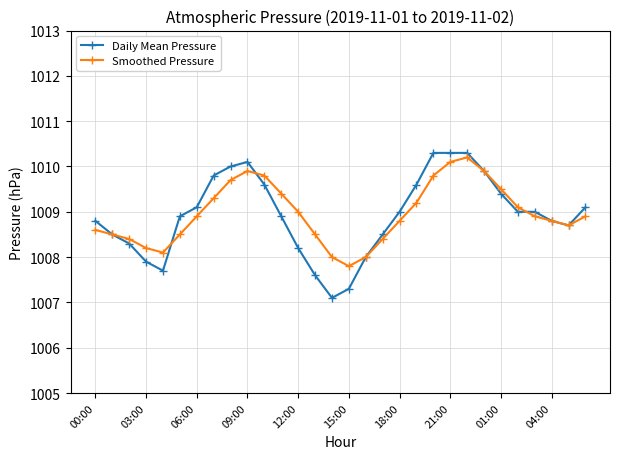

True or false: Daily Mean Pressure and Smoothed Pressure cross at least once.

True